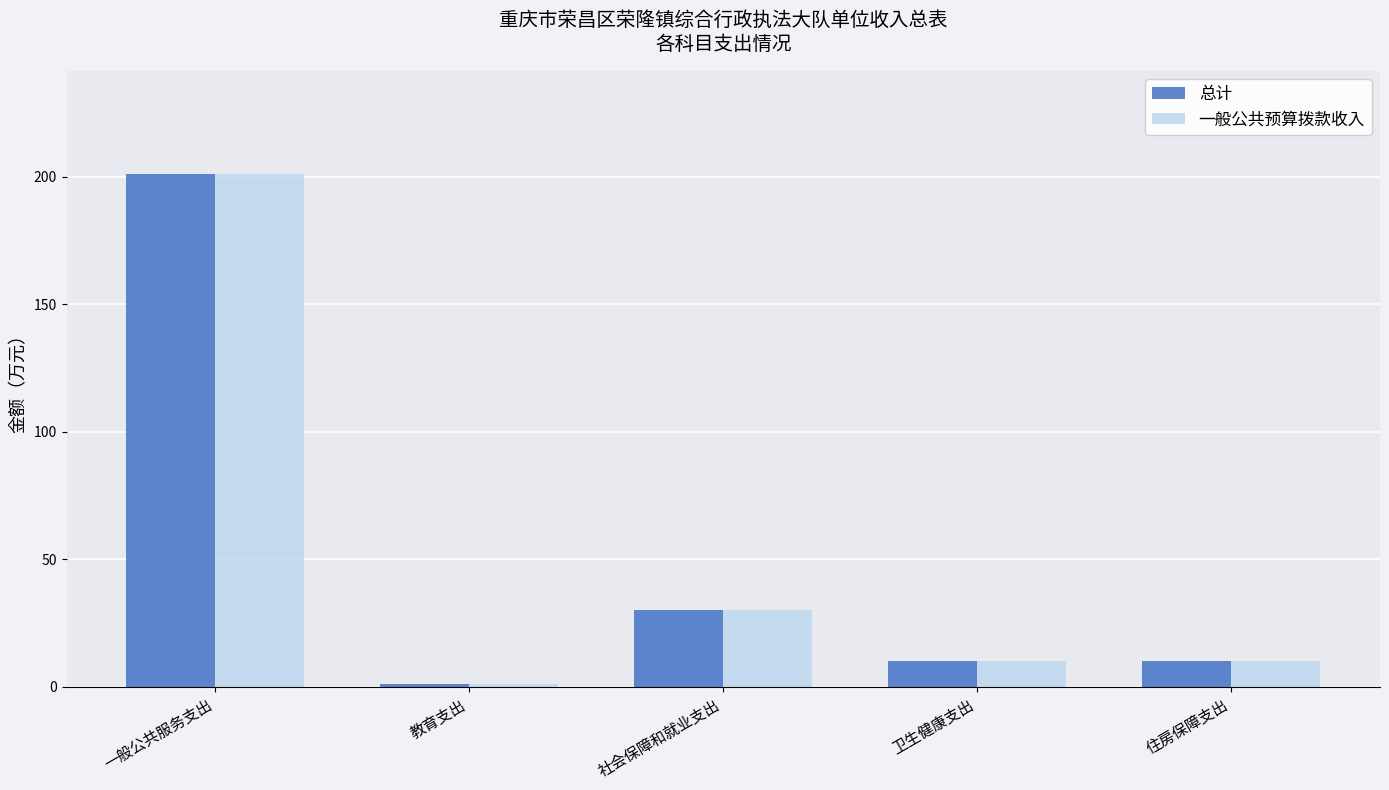

Which category has the lowest value across all series?

教育支出